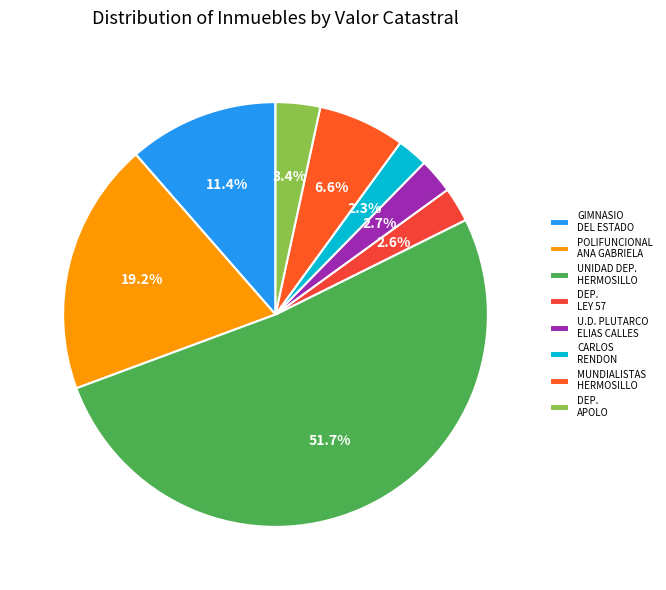

How many segments does this pie chart have?

8